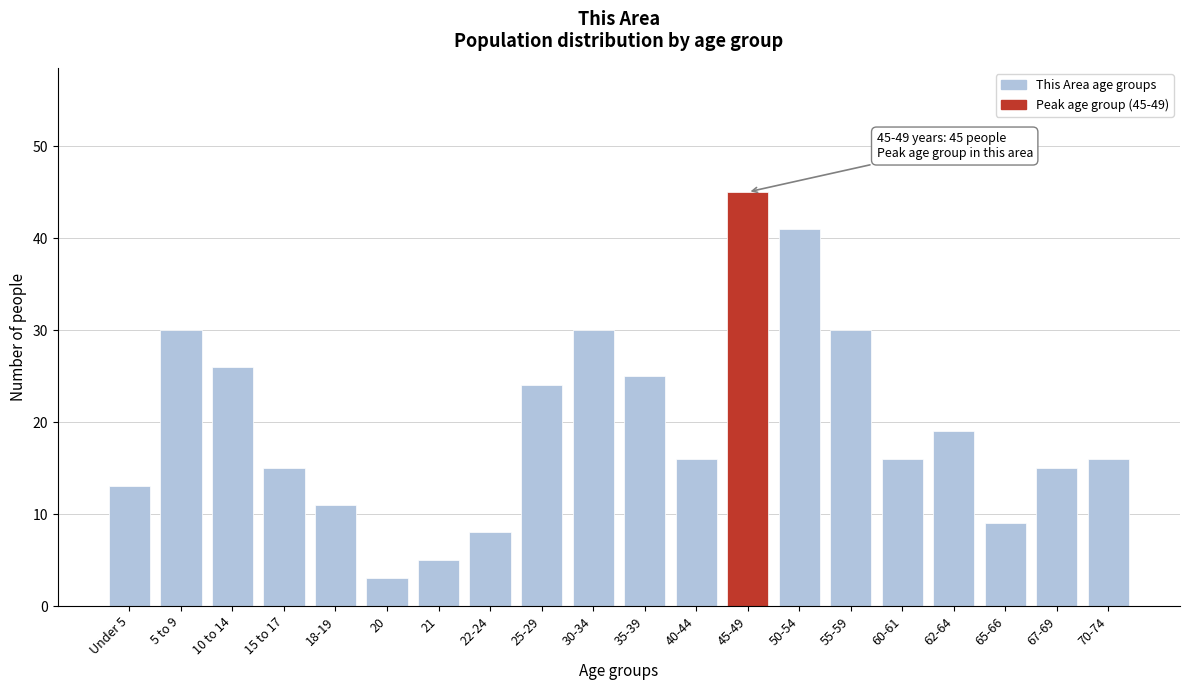

Reading left to right, transcribe all the data shown in this chart.

13	30	26	15	11	3	5	8	24	30	25	16	45	41	30	16	19	9	15	16